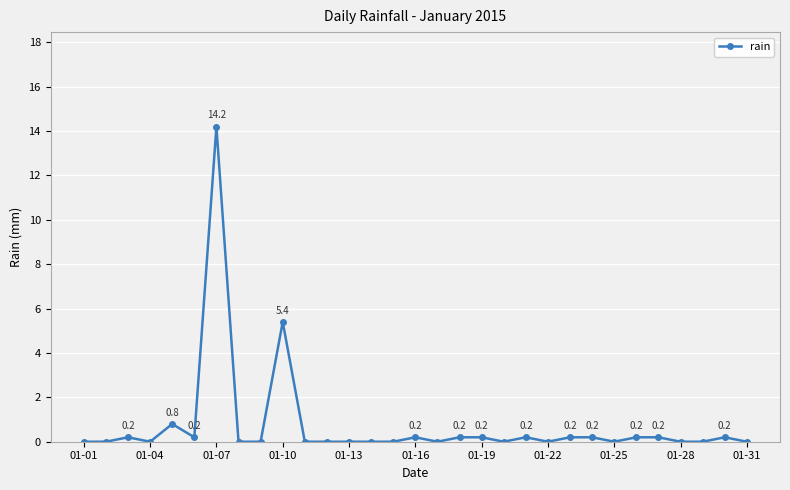

Count the number of categories in the chart.

31